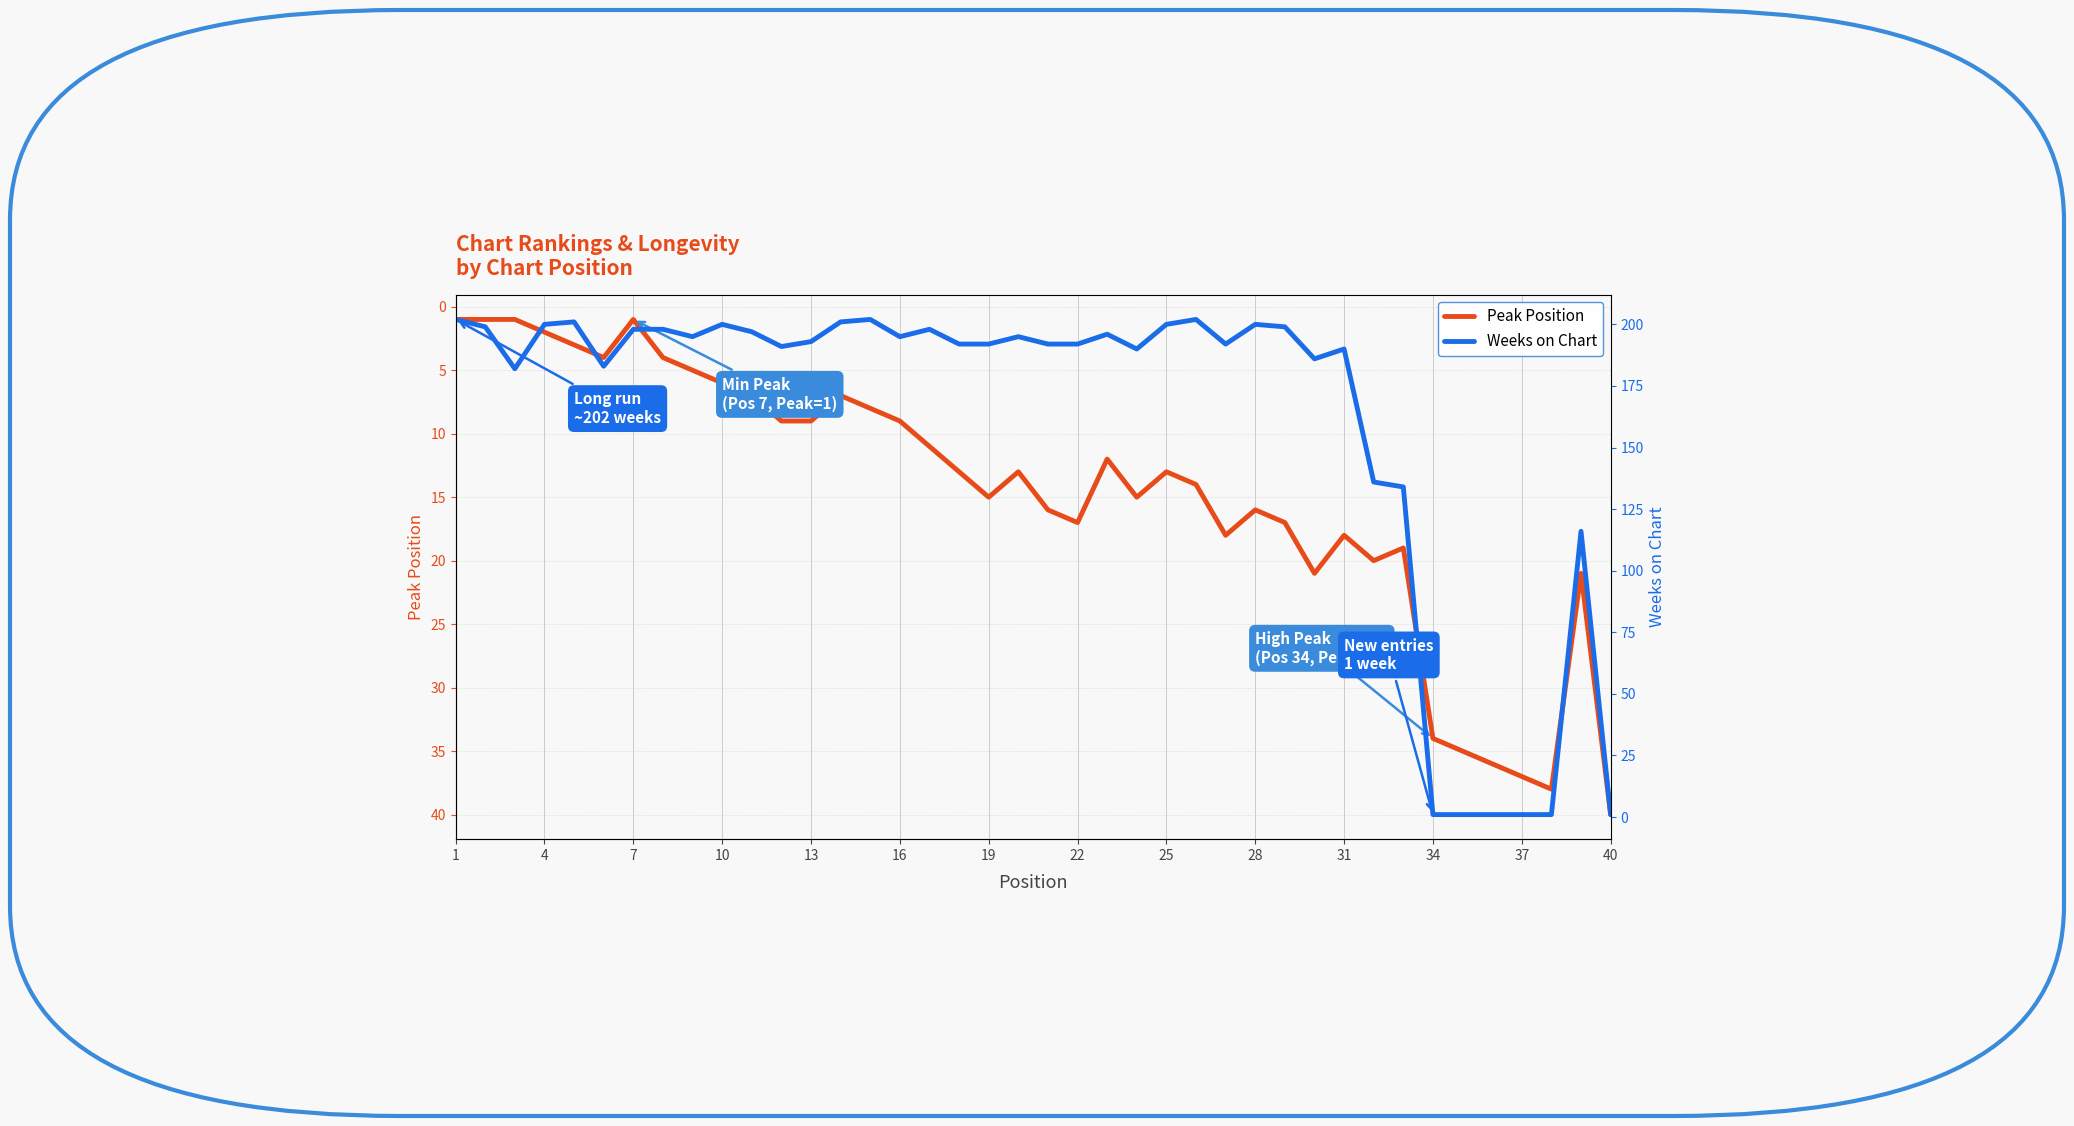

What are all the series names shown in the legend?

Peak Position, Weeks on Chart